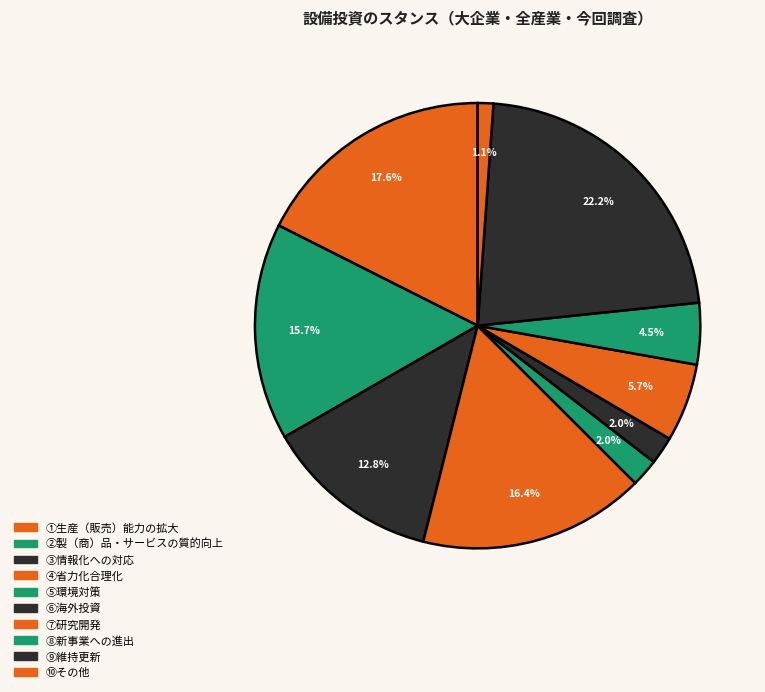

What is the ratio of the value at ①生産（販売）能力の拡大 to the value at ⑤環境対策?

8.7